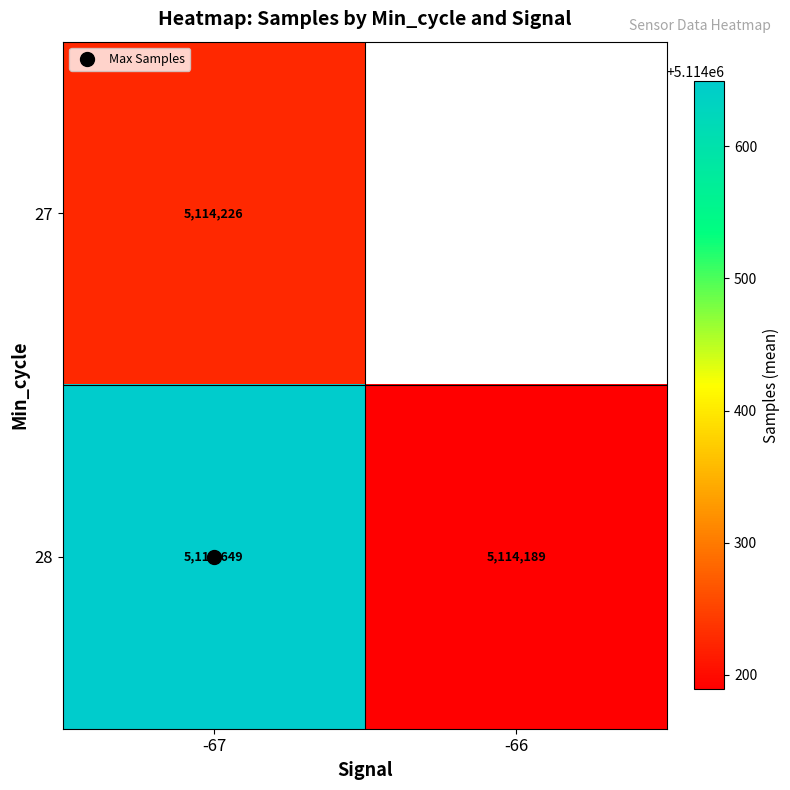

At which label is 28 closest to 5114419?

-66